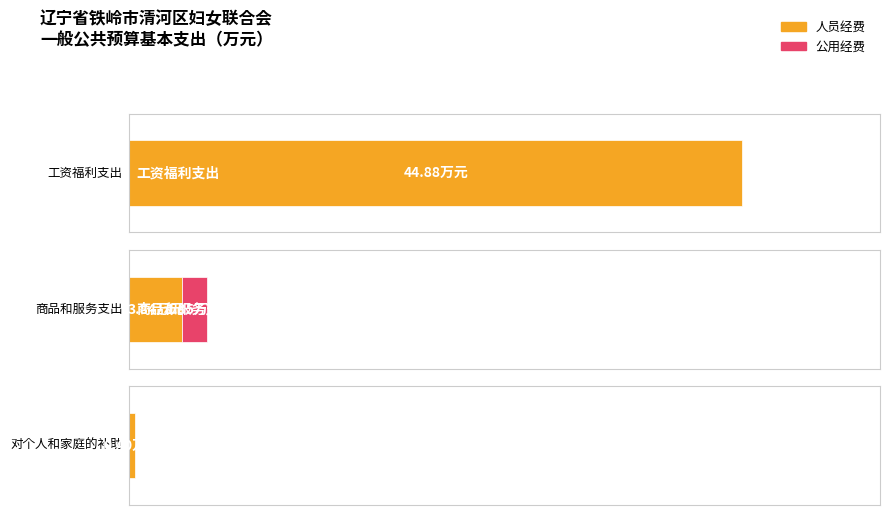

Which series has the largest total across all categories?

人员经费